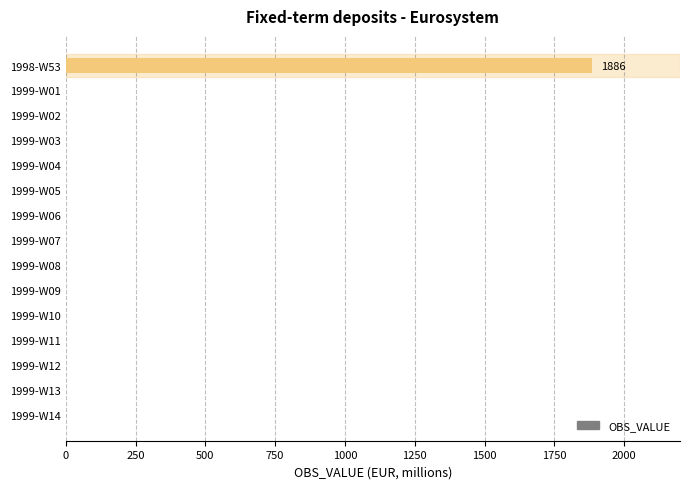

Are the bars horizontal?

Yes